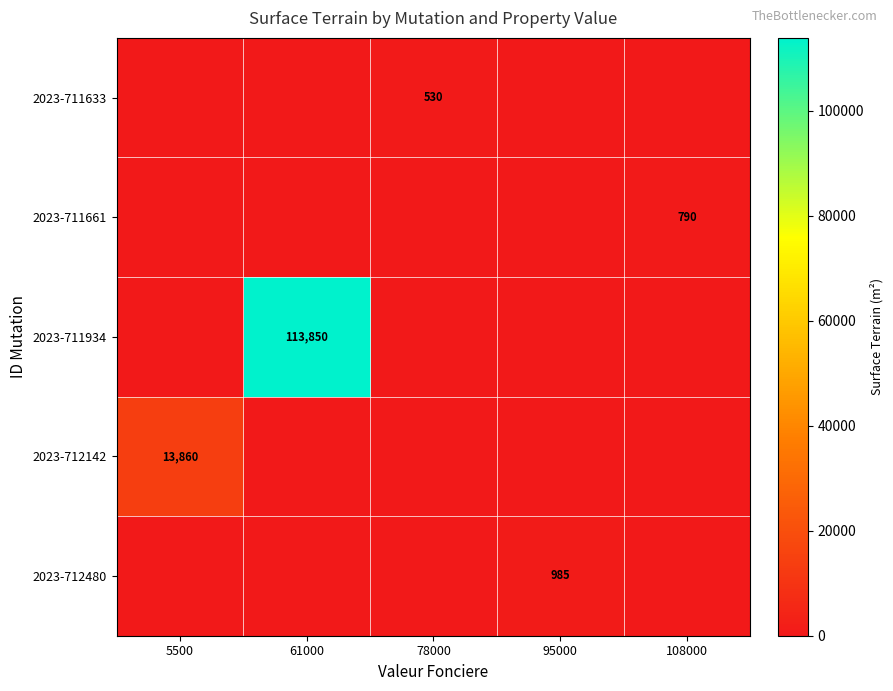

What is the total value across all series at 78000?

530